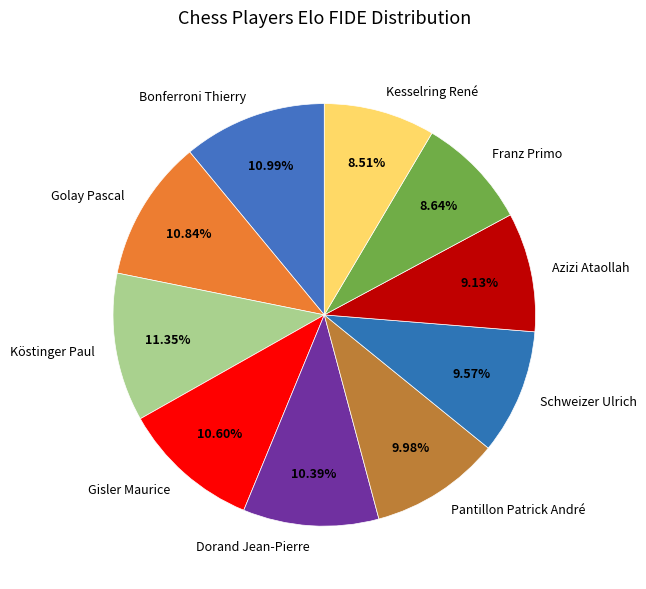

Combined, do Köstinger Paul and Kesselring René account for over 50%?

No